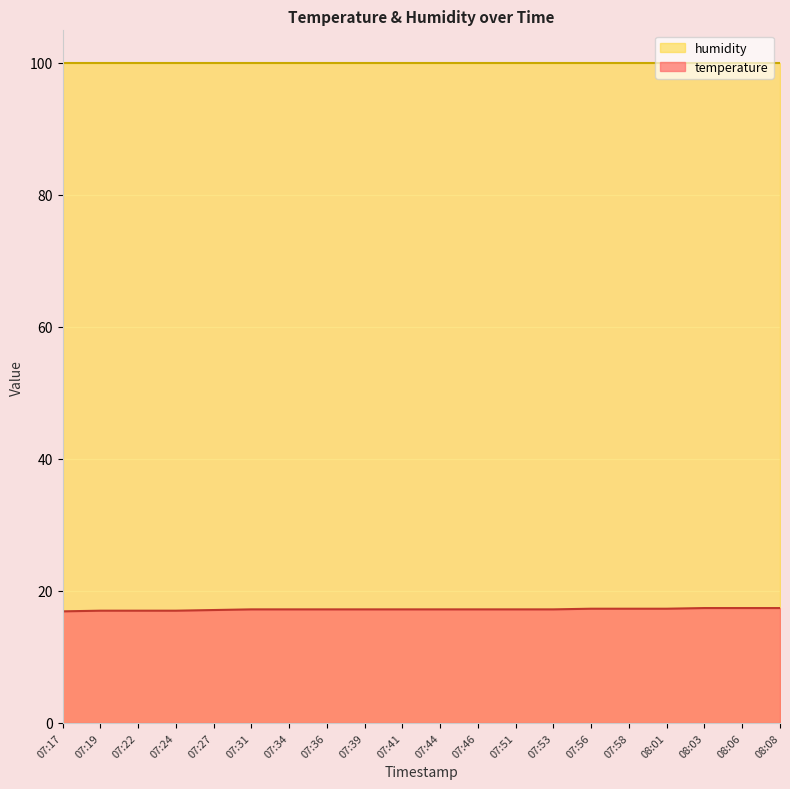

The chart shows a value of 17.3 at 08:01. True or false?

True